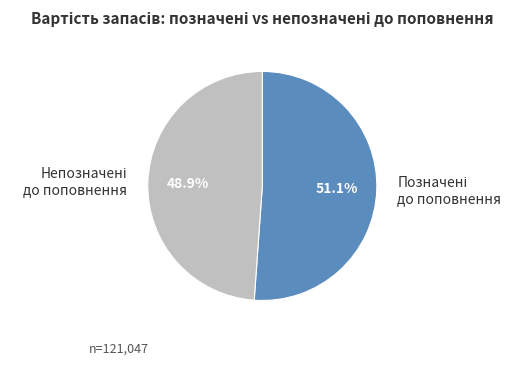

Is there a majority slice in this chart?

Yes